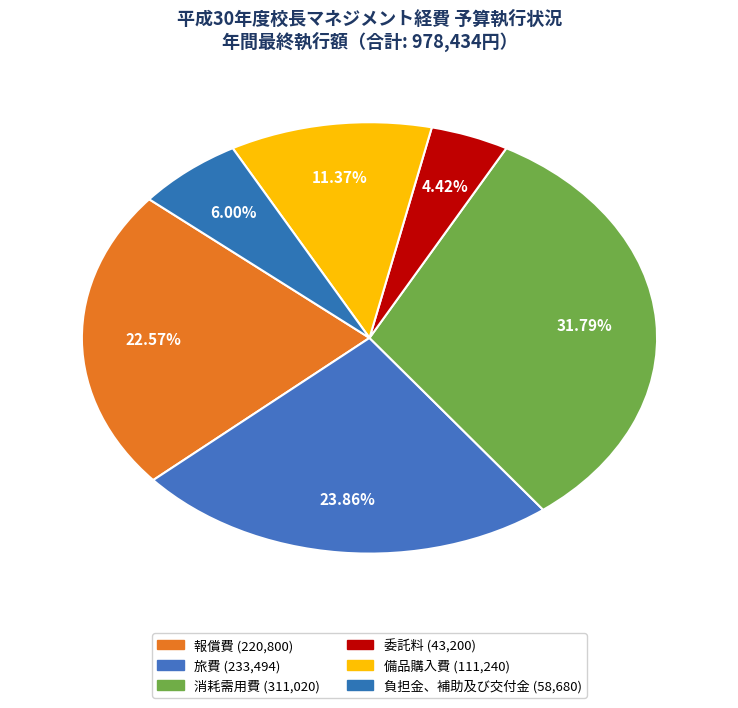

How many segments does this pie chart have?

6